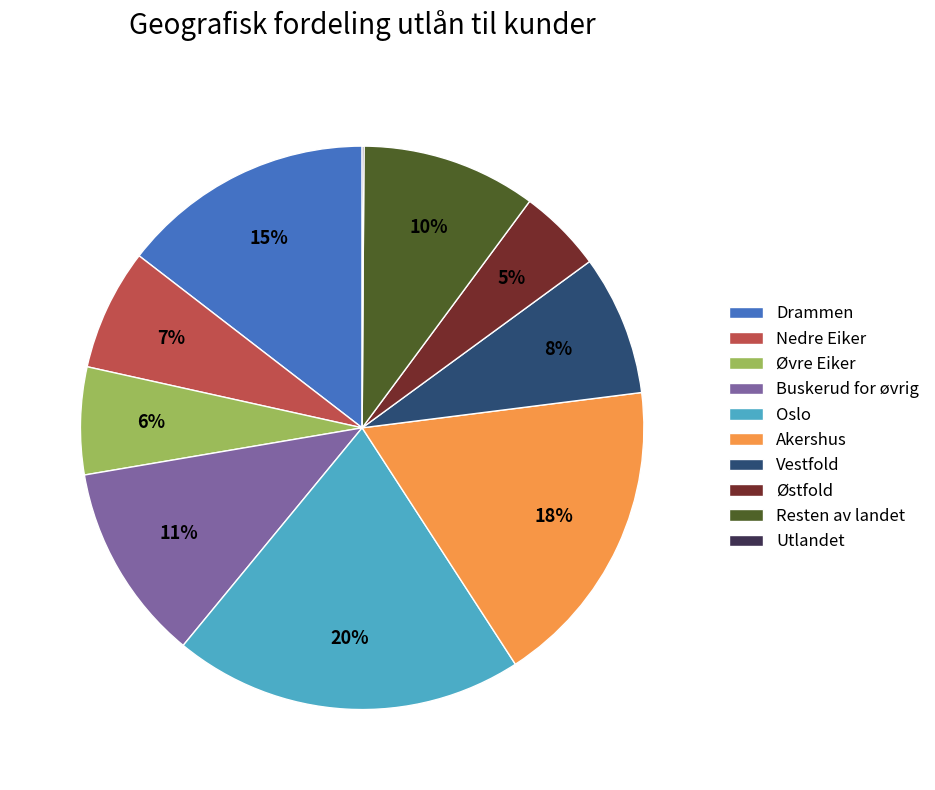

To the nearest percent, what percentage of the pie is Akershus?

18%